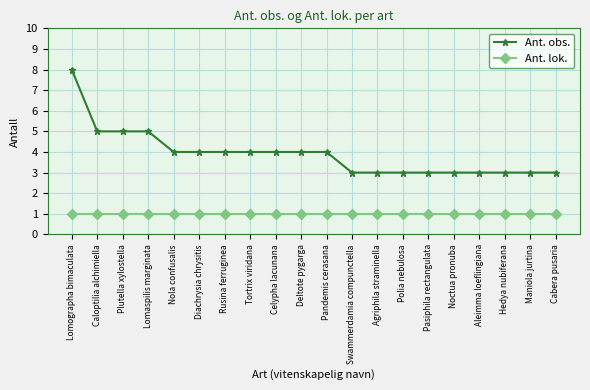

At which category is the sum across all series the highest?

Lomographa bimaculata